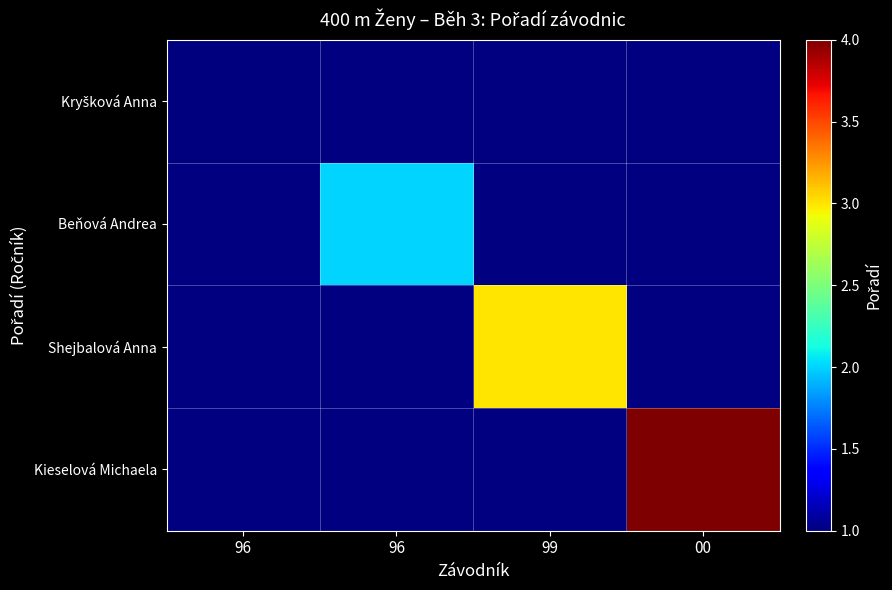

How many distinct data groups are displayed?

4